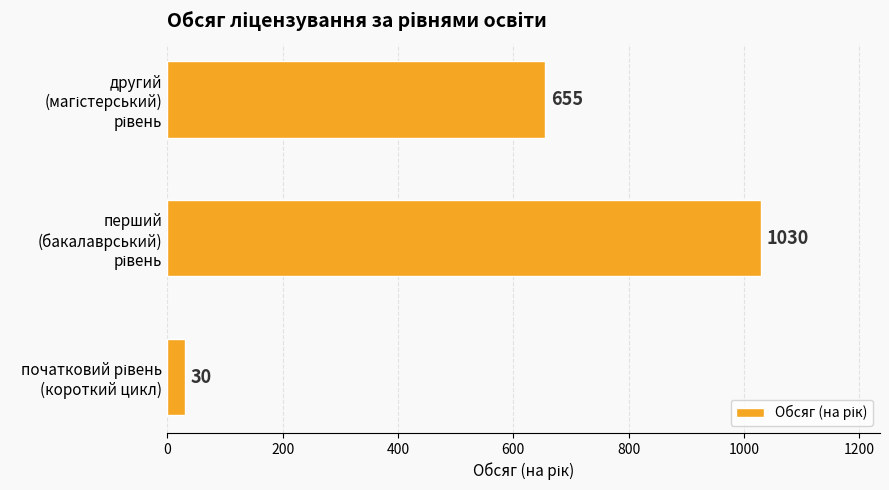

What is the minimum value shown in the chart?

30